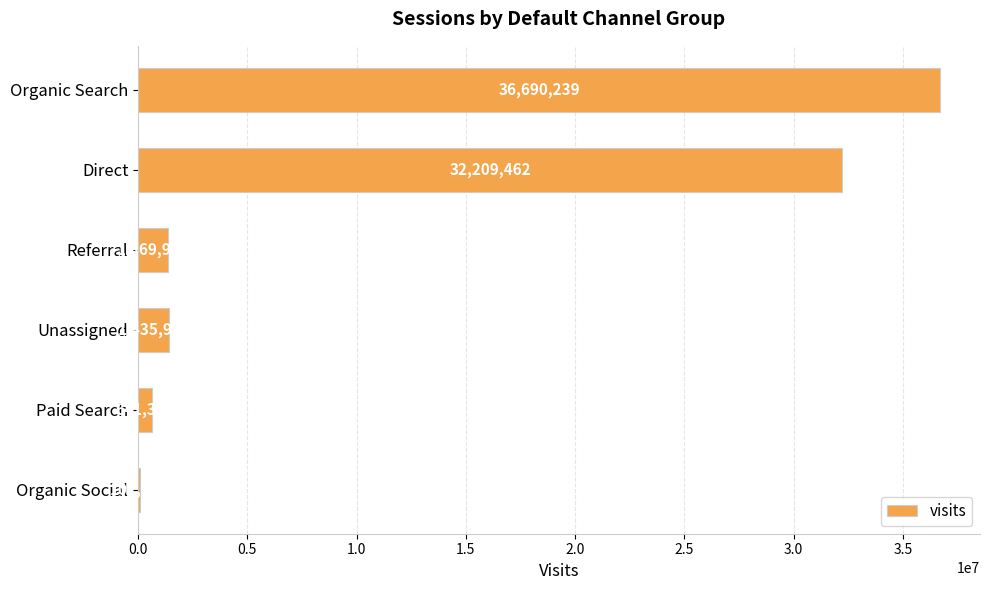

What is the change in value from Direct to Organic Social?

-32101660